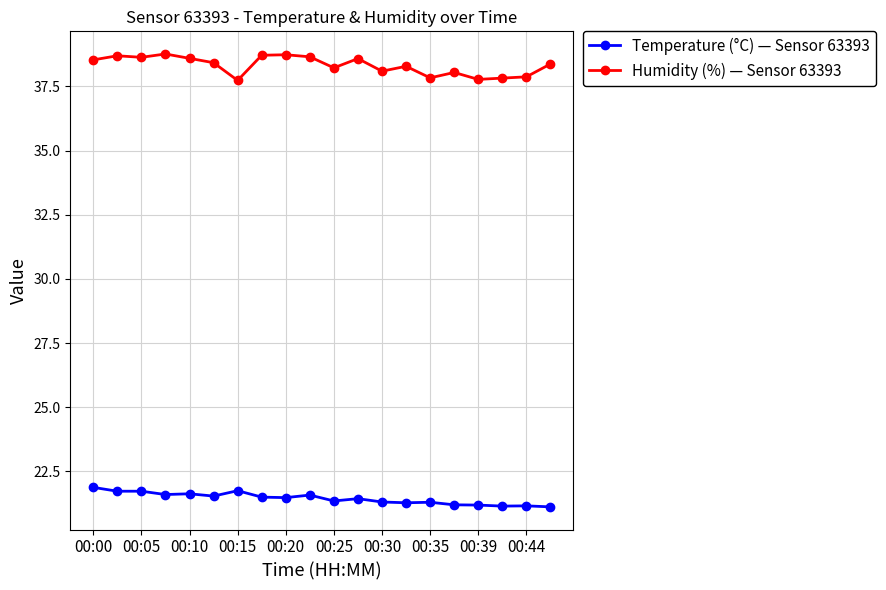

How many series are shown in this chart?

2